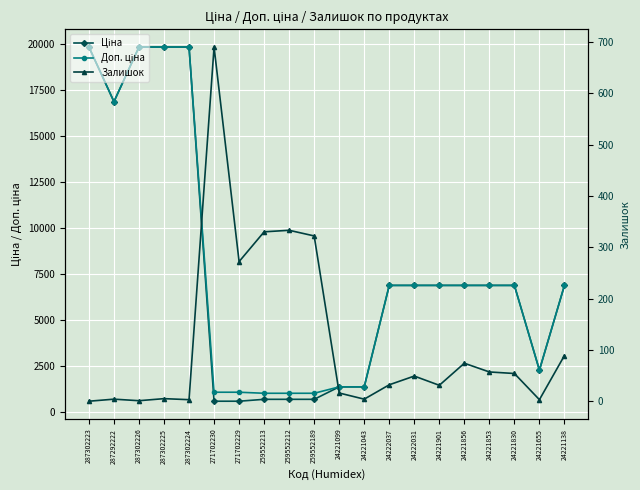

What is the approximate value of Залишок at 24221853?

57.0